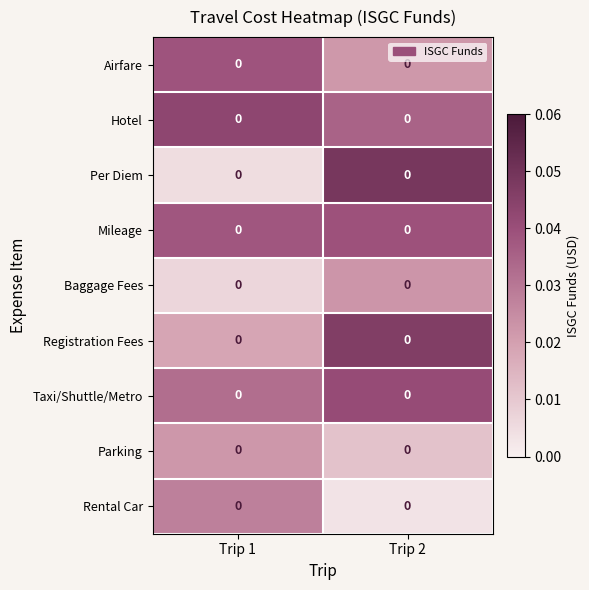

What is the sum of the Per Diem values at Trip 1 and Trip 2?

0.1